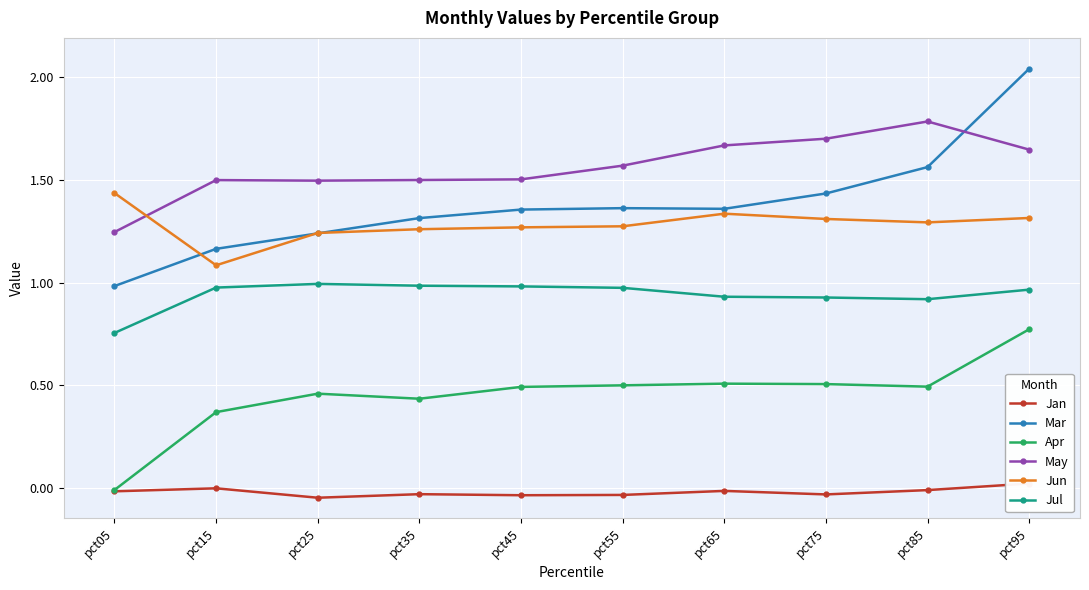

True or false: Apr and Jun intersect in this chart.

False